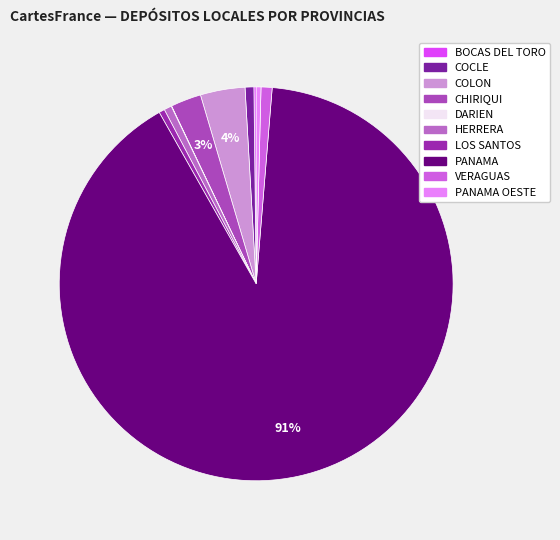

Which slice is the largest?

PANAMA